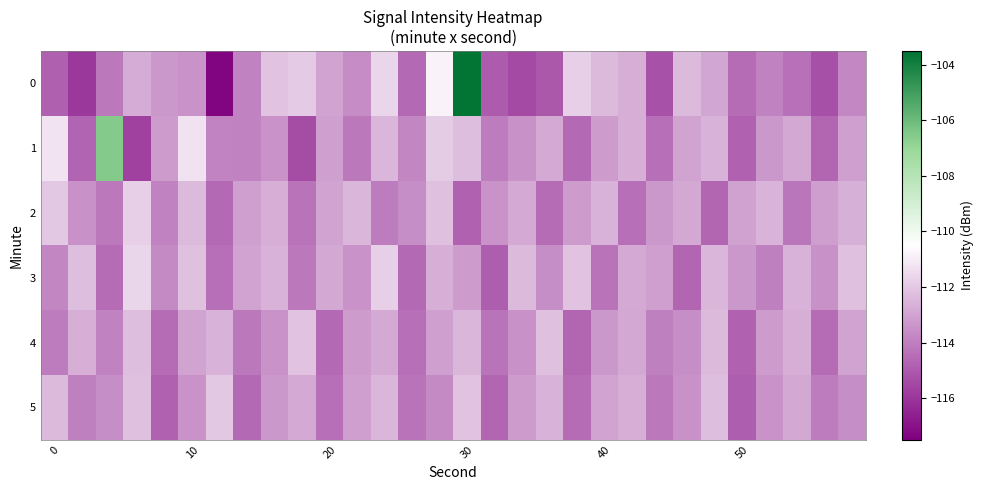

Which series has the largest total across all categories?

1